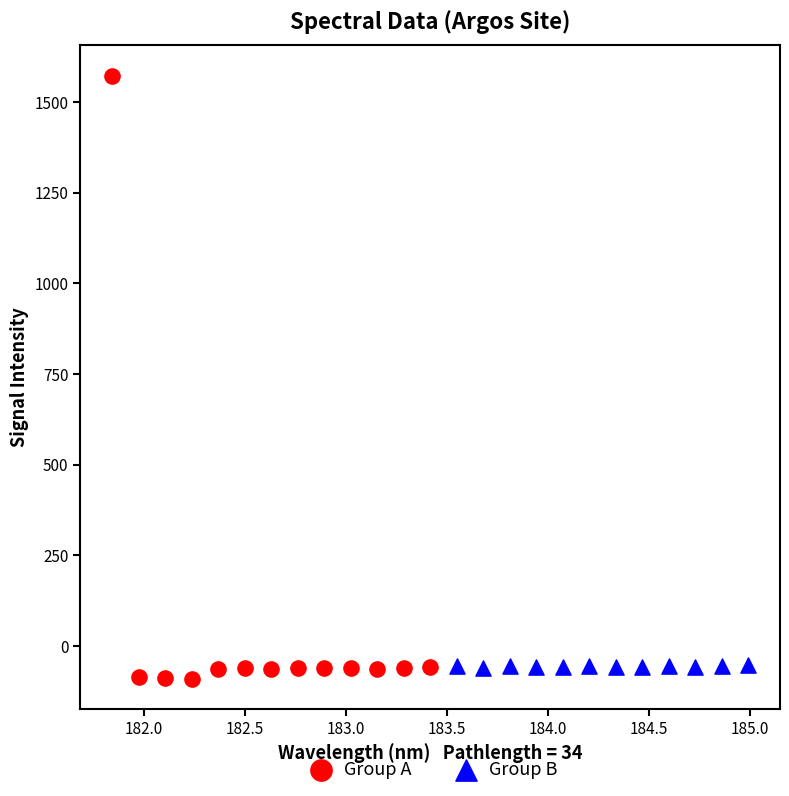

Which series has the widest spread of Y values?

Group A